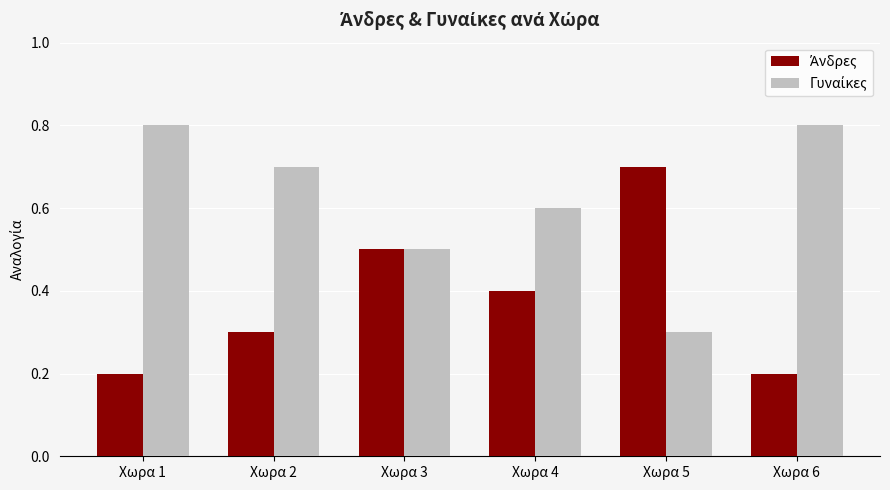

Count the number of categories in the chart.

6